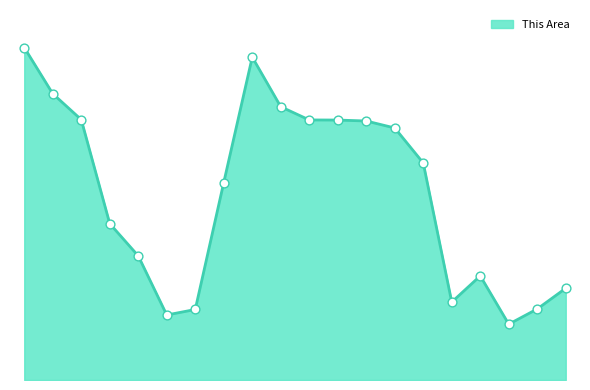

Which has a higher value, 22-24 or Under 5?

Under 5